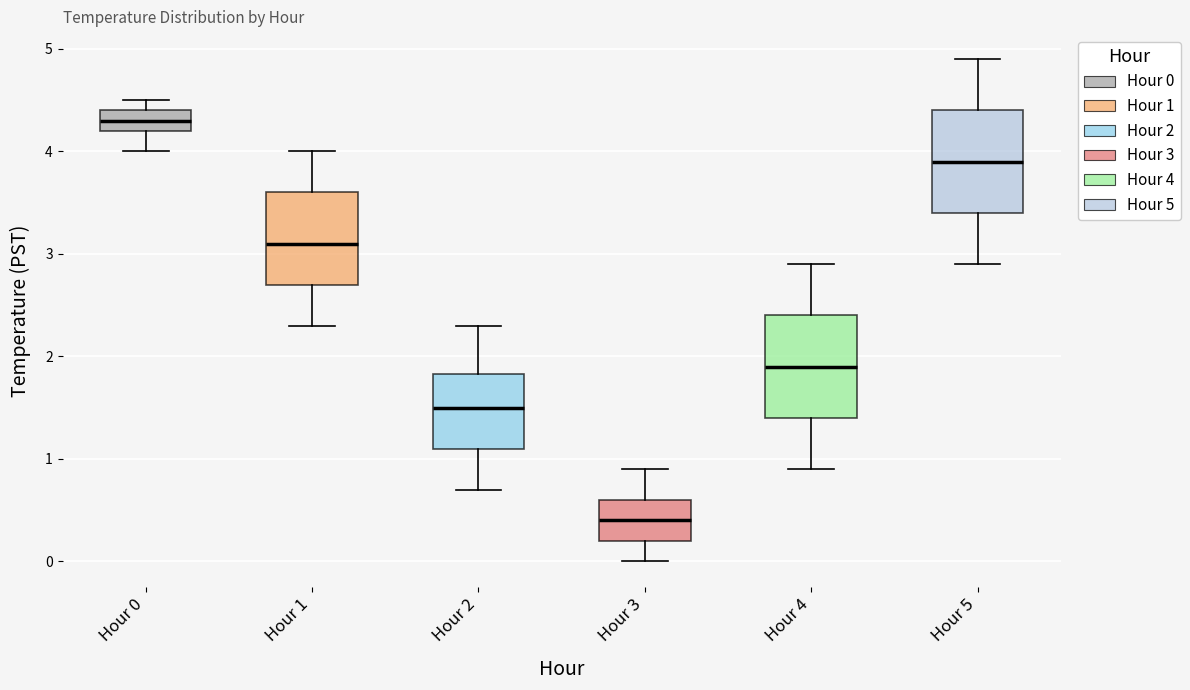

Reading left to right, read every box against the y-axis: the position of its median line, the range the box covers, and the ends of its whiskers. The values are not printed on the chart, so give them approximately, as read against the axis.

Hour 0: median 4.3, box 4.2 to 4.4, whiskers 4.0 to 4.5
Hour 1: median 3.1, box 2.7 to 3.6, whiskers 2.3 to 4.0
Hour 2: median 1.5, box 1.1 to 1.8, whiskers 0.7 to 2.3
Hour 3: median 0.4, box 0.2 to 0.6, whiskers 0.0 to 0.9
Hour 4: median 1.9, box 1.4 to 2.4, whiskers 0.9 to 2.9
Hour 5: median 3.9, box 3.4 to 4.4, whiskers 2.9 to 4.9